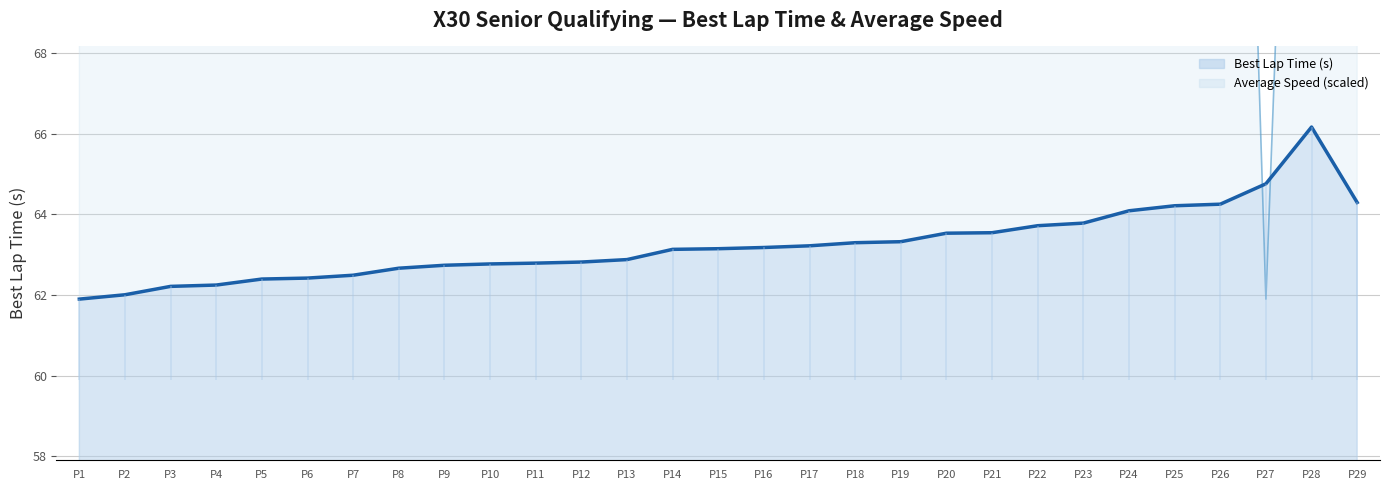

What is the maximum value for Best Lap Time (s)?

66.2